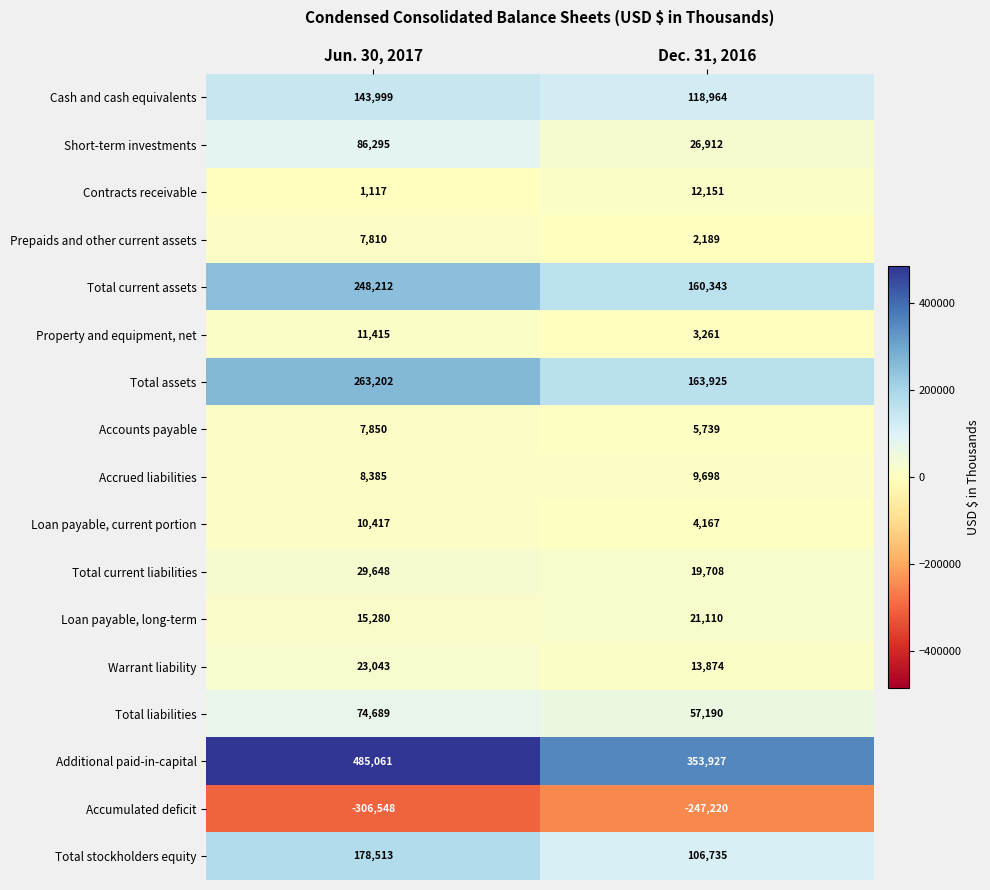

What is the approximate value of Accounts payable at Dec. 31, 2016?

5739